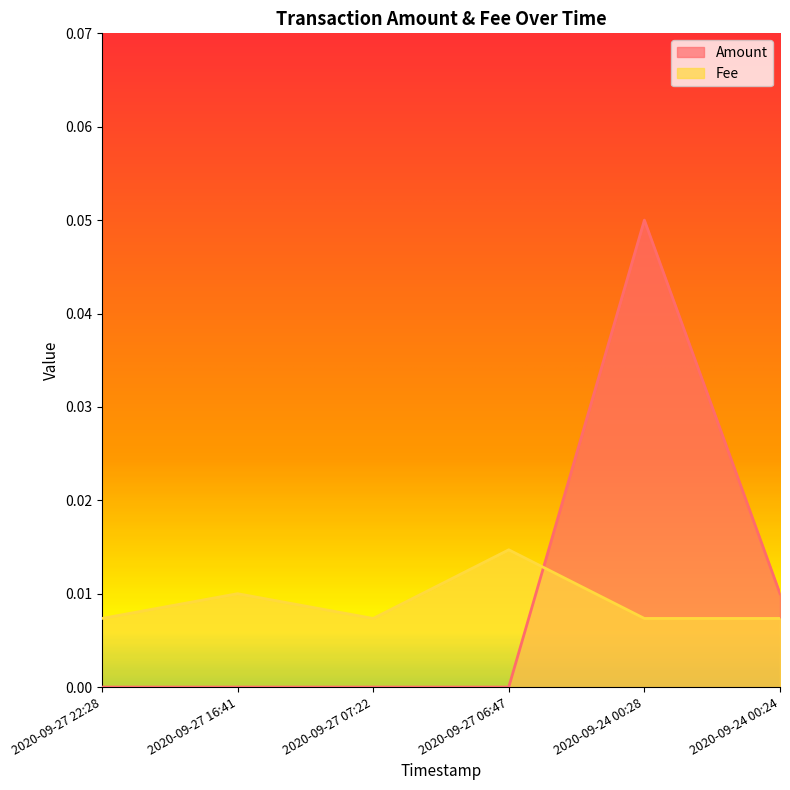

What is the label of the 3rd point from the left?

2020-09-27 07:22